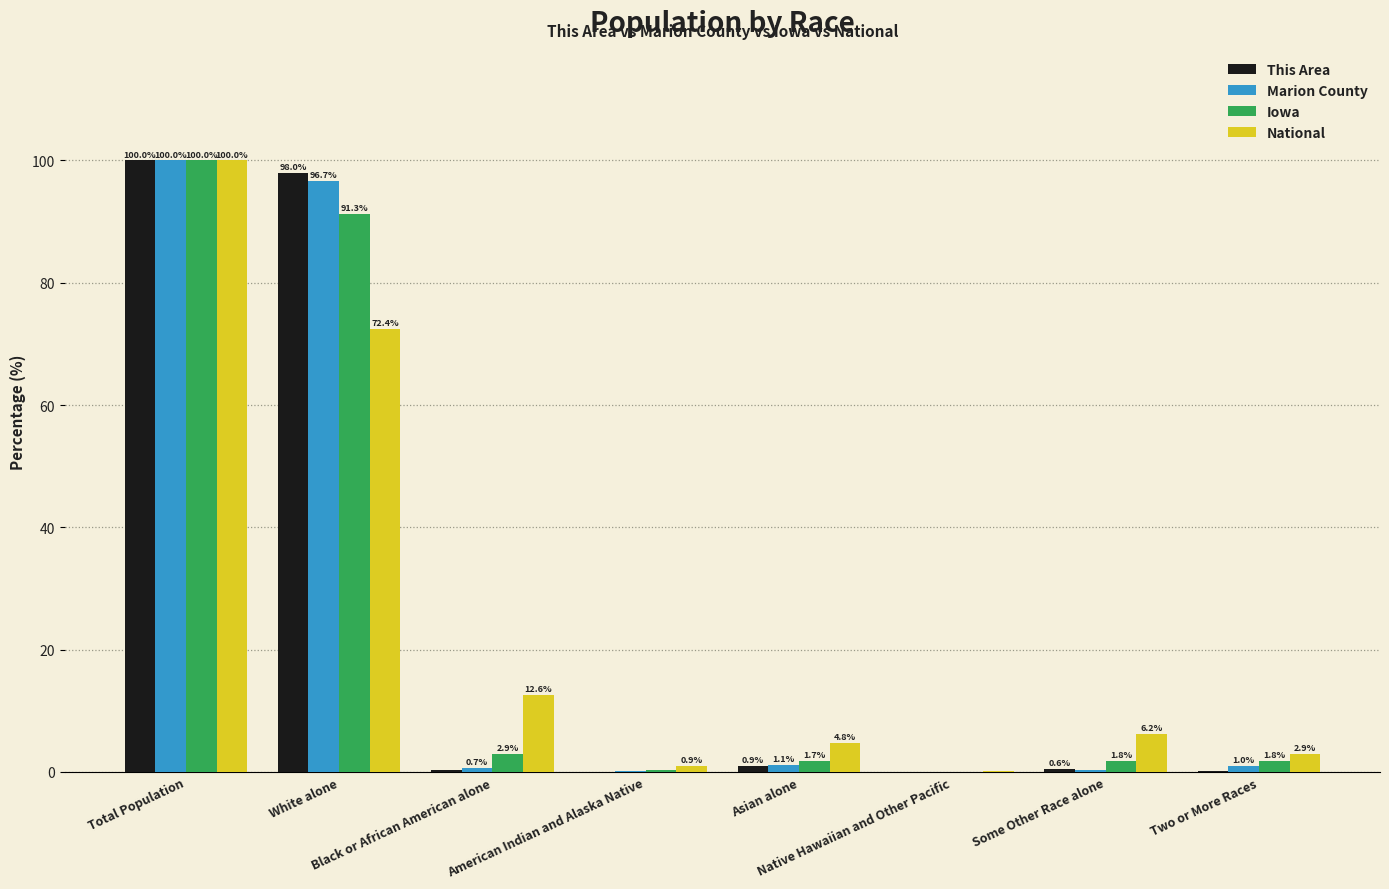

What is the greatest value displayed?

100.0